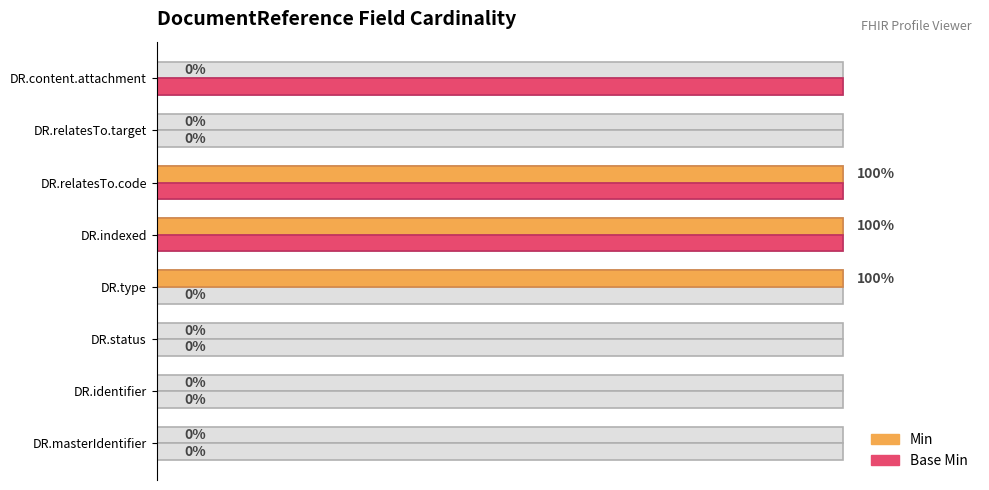

The value of Base Min at DR.identifier is 65. True or false?

False